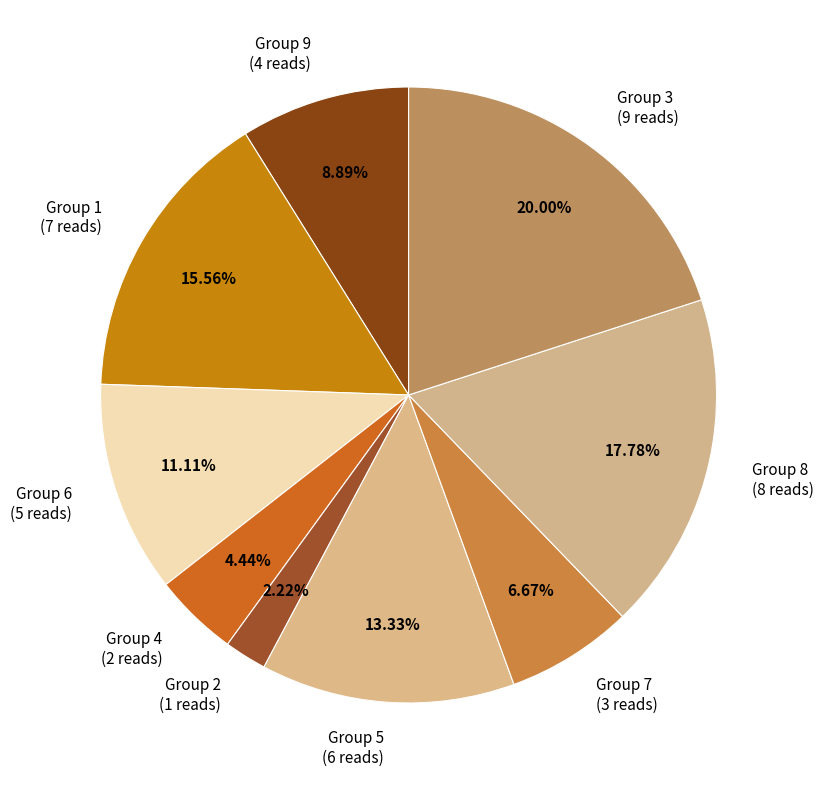

To the nearest percent, what is the difference between the largest and smallest slice percentages?

18%